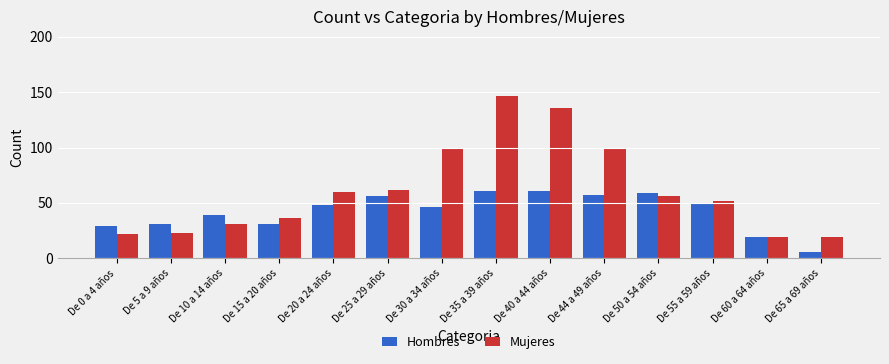

What are all the series names shown in the legend?

Hombres, Mujeres